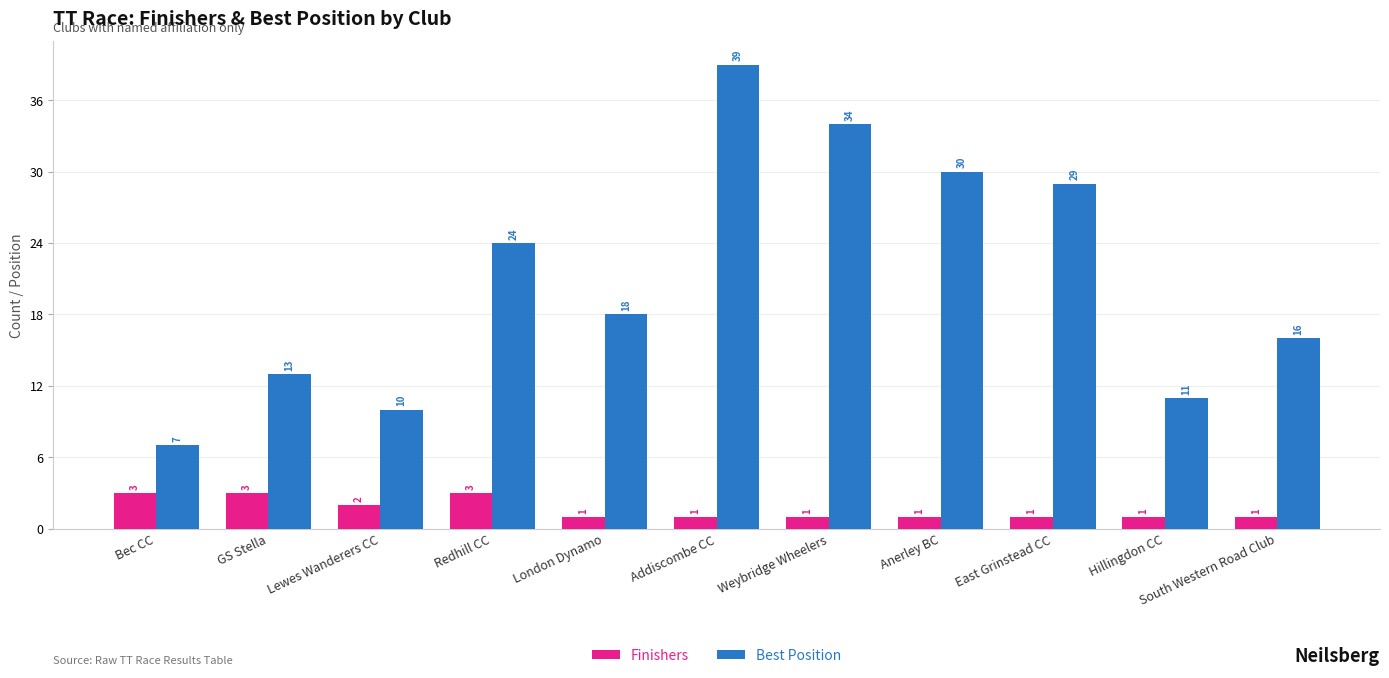

Rank the series at London Dynamo from highest to lowest value.

Best Position, Finishers